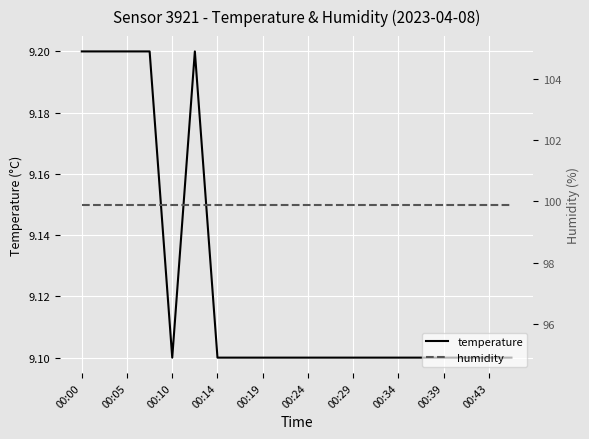

What is the minimum value for temperature?

9.1